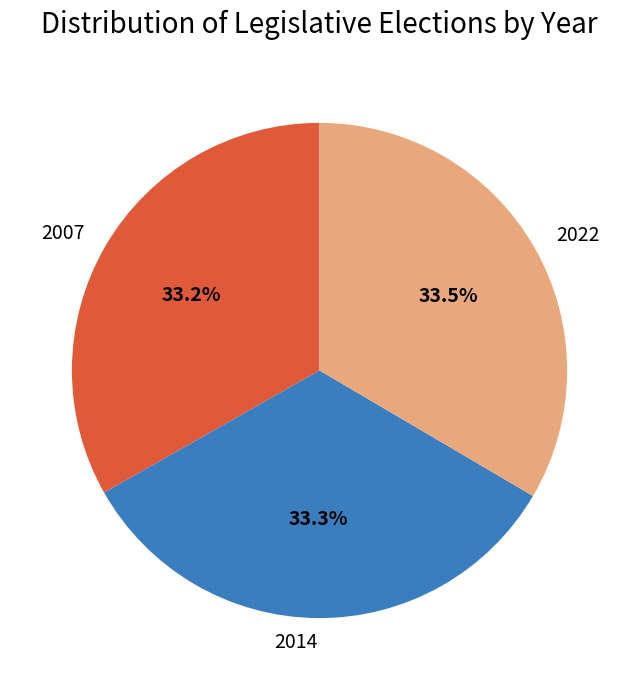

Is it true that 2014 is 46% of the pie?

False